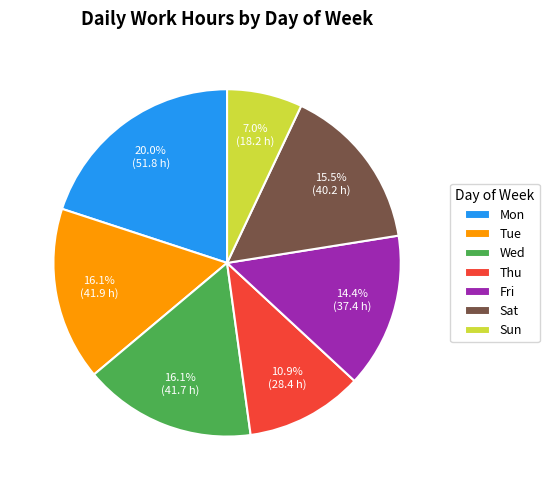

How many slices are in this pie chart?

7